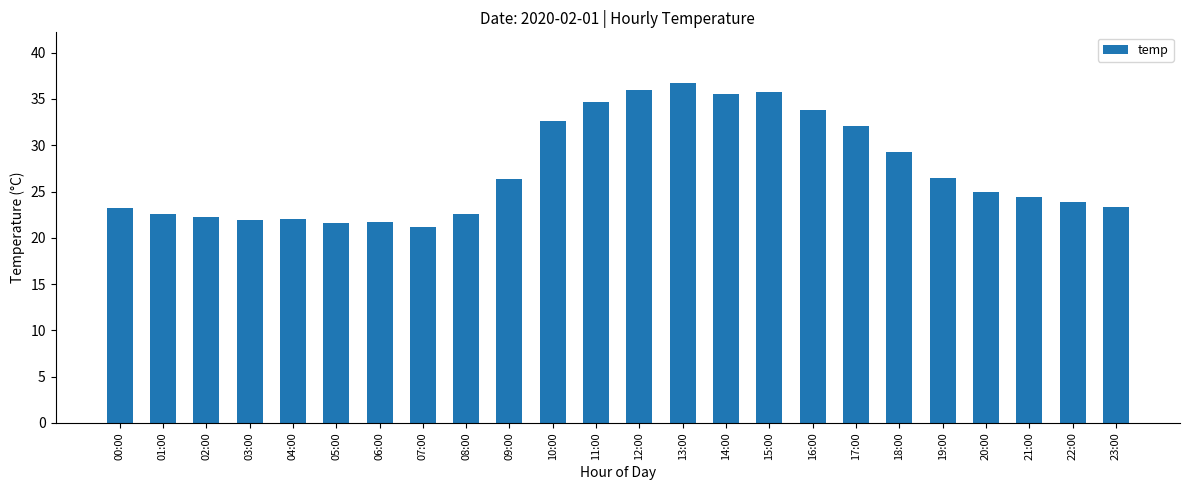

What is the greatest value displayed?

36.7